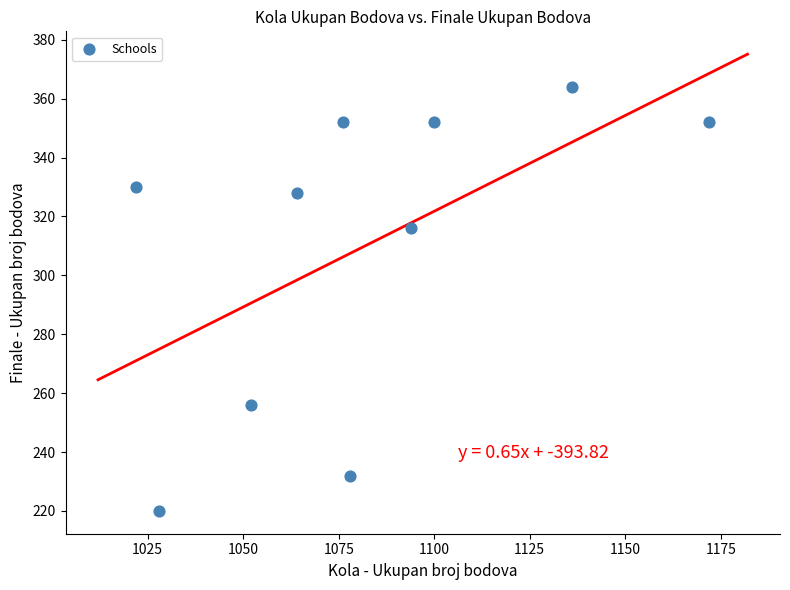

What Y value in the scatter plot is closest to 292?

316